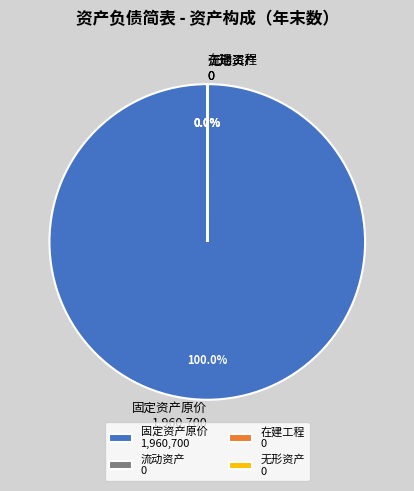

Is there any slice that represents more than half of the pie?

Yes